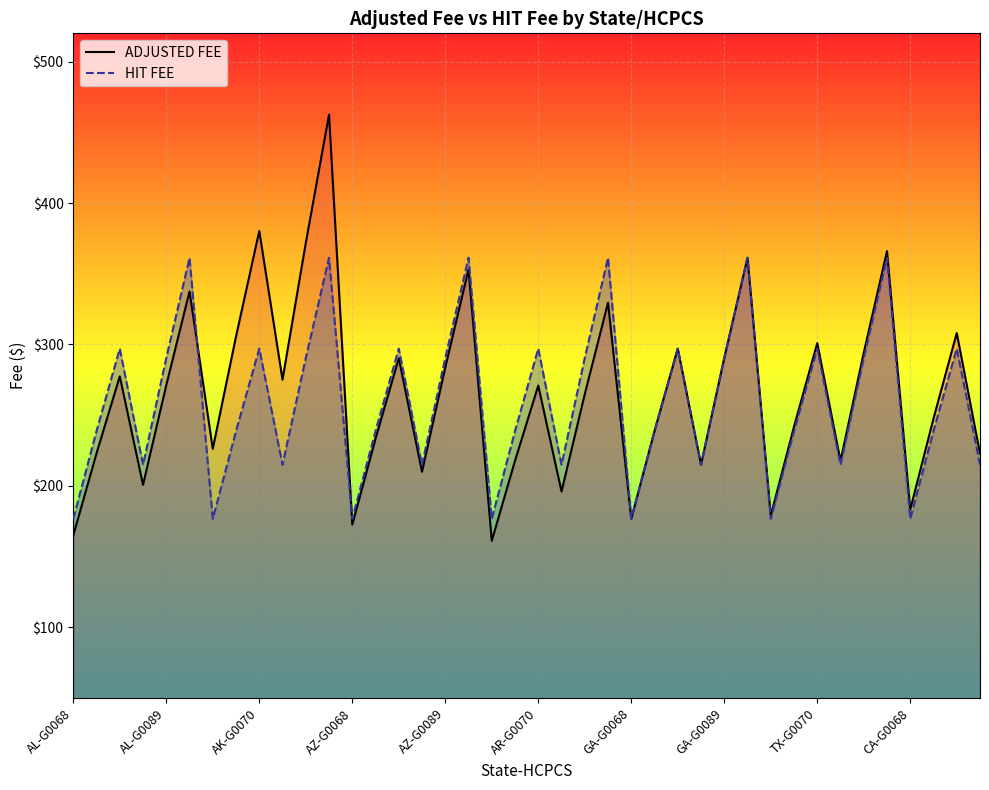

What is the maximum value for ADJUSTED FEE?

462.5